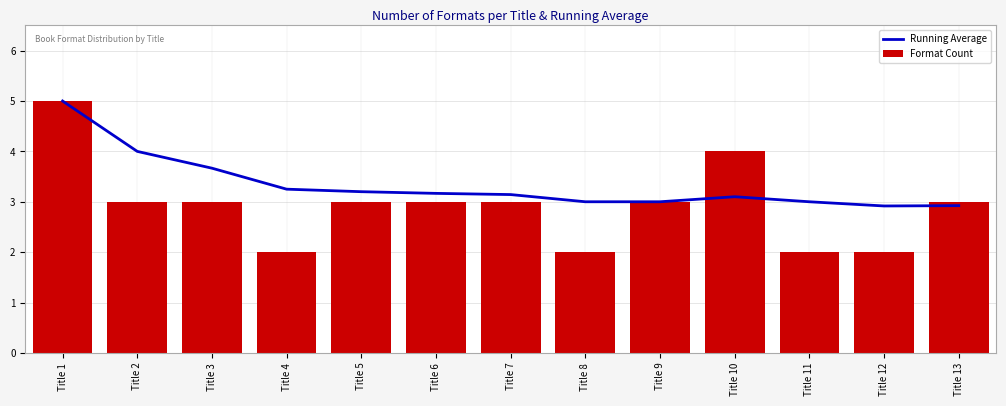

What are all the series names shown in the legend?

Running Average, Format Count